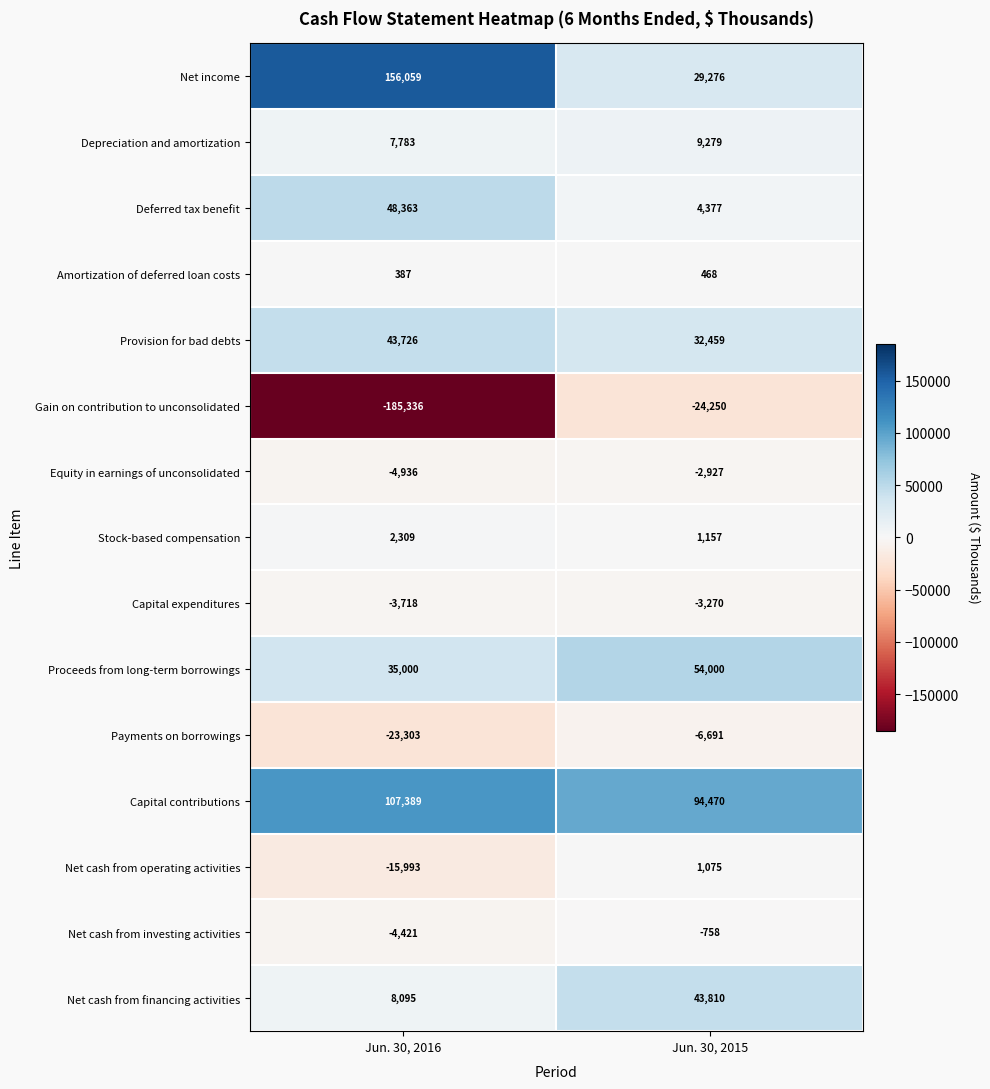

What is the difference between the maximum and minimum values in the Capital contributions series?

12919